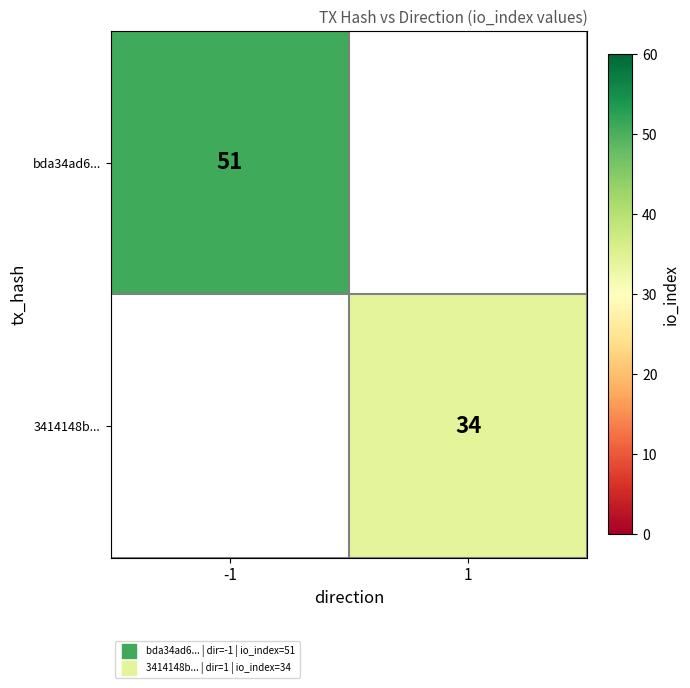

What is the greatest value displayed?

51.0